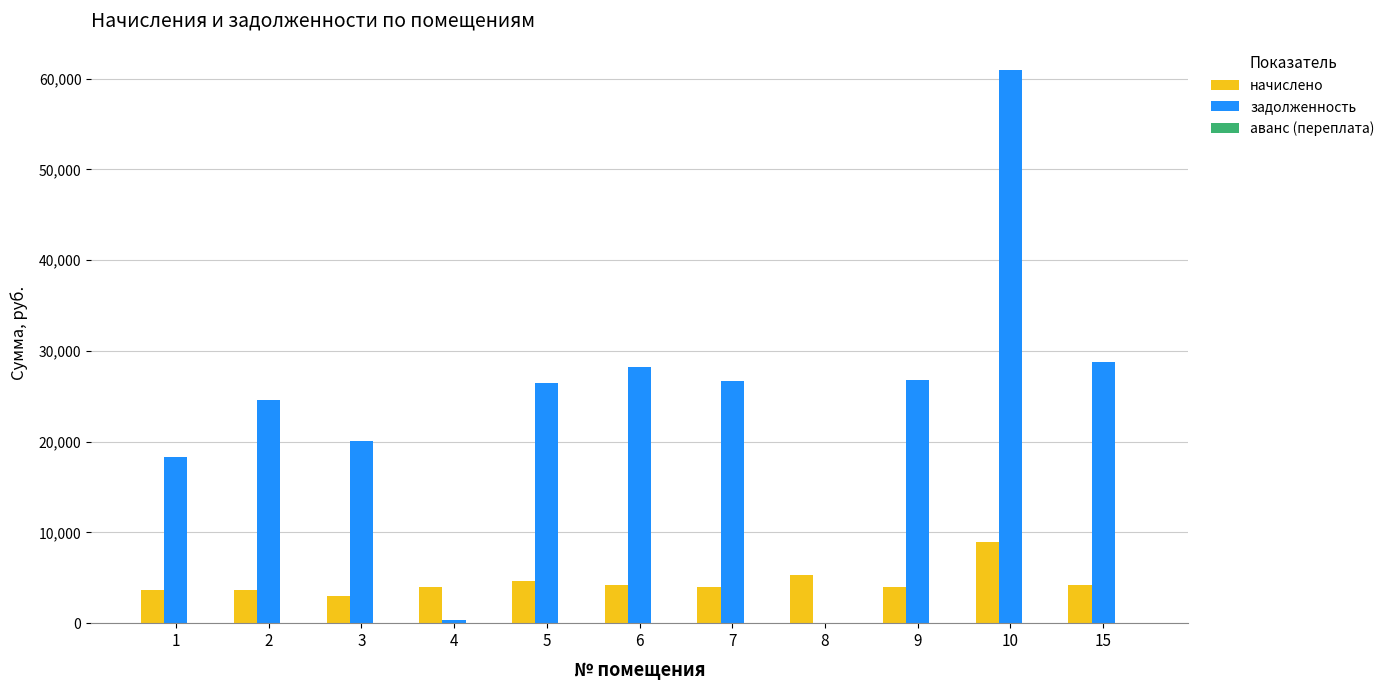

The value of задолженность at 2 is 34530.3. True or false?

False